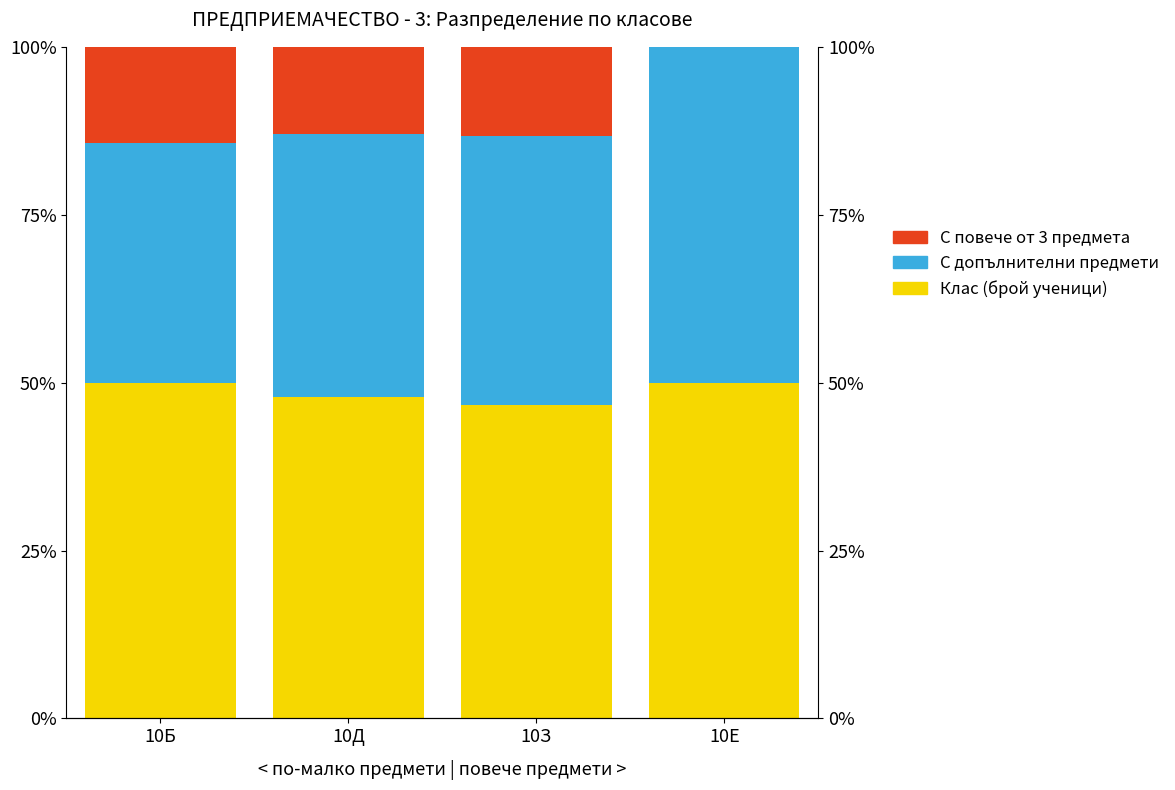

What position from the left is 10Б?

1